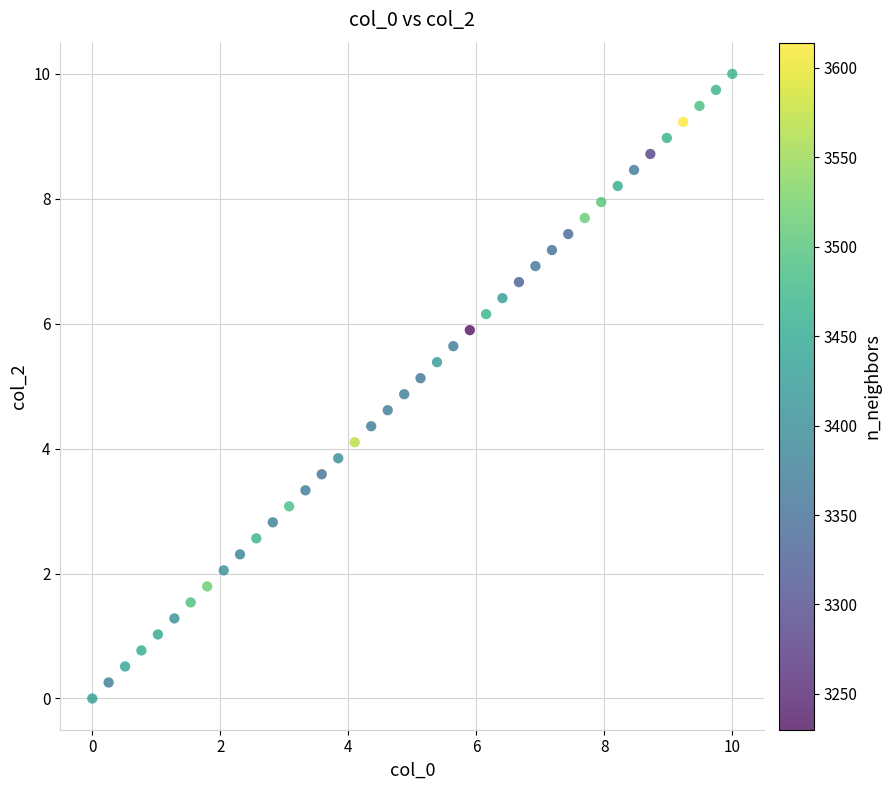

What is the range of Y values (max minus min)?

10.0